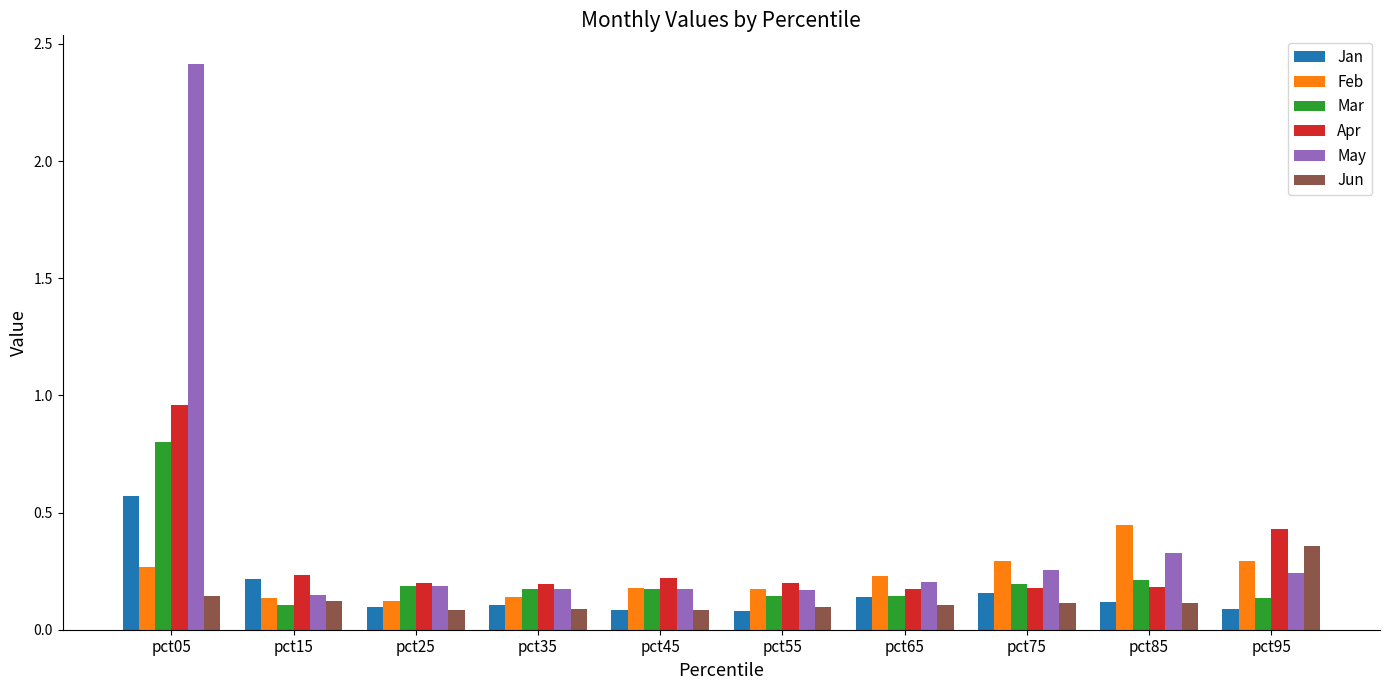

What is the difference between the maximum and minimum values in the May series?

2.3